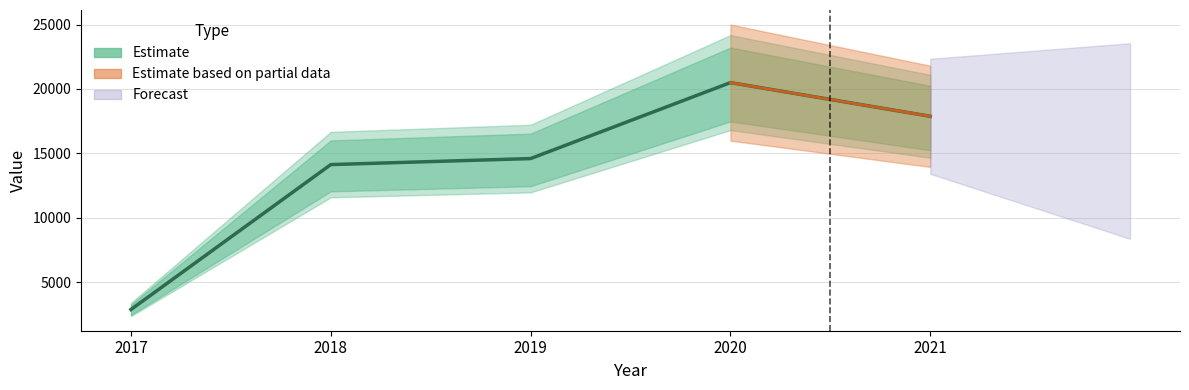

Reading left to right, list all the values displayed in this chart.

2017=2865.2	2018=14121.0	2019=14588.2	2020=20488.0	2021=17871.6